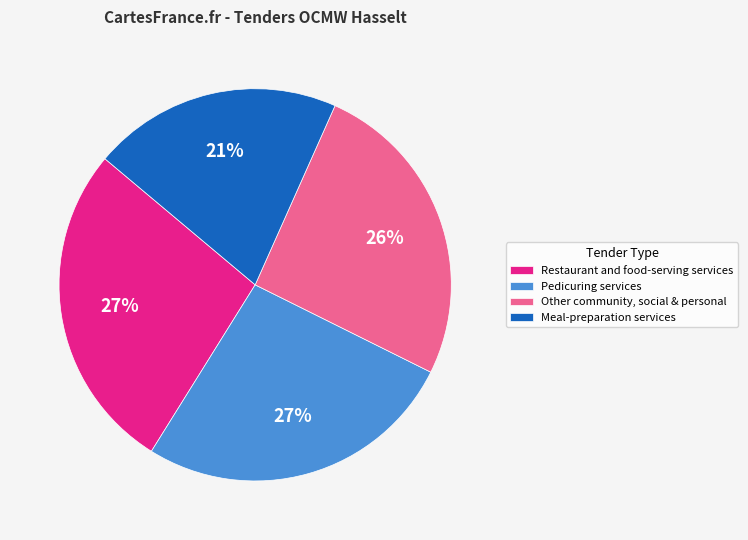

Is there any slice that represents more than half of the pie?

No